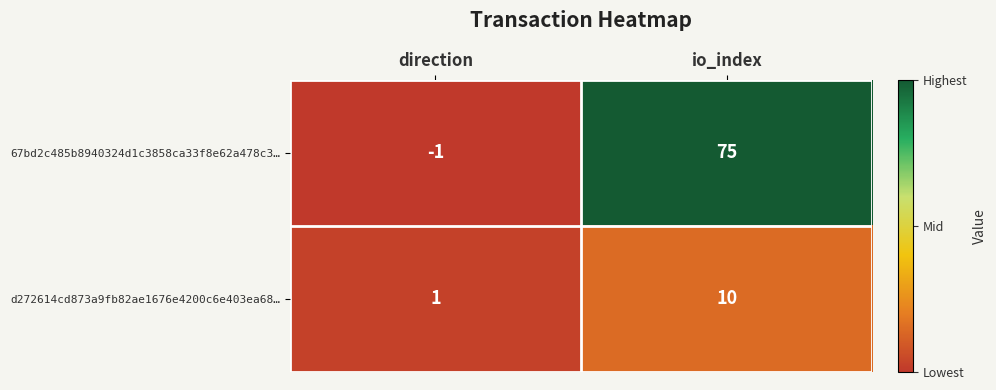

Rank the series by their average value, from lowest to highest.

d272614cd873a9fb82ae1676e4200c6e403ea68…, 67bd2c485b8940324d1c3858ca33f8e62a478c3…